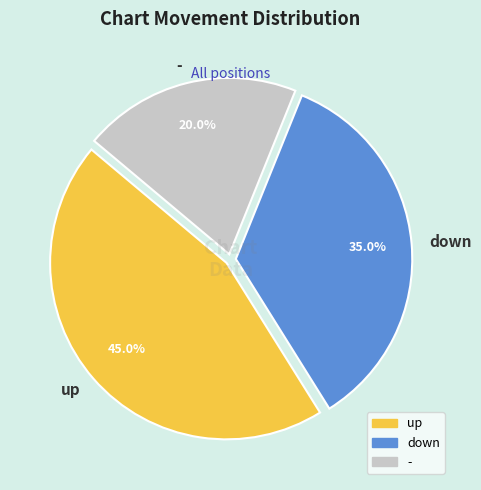

What percentage is the up slice, to the nearest percent?

45%